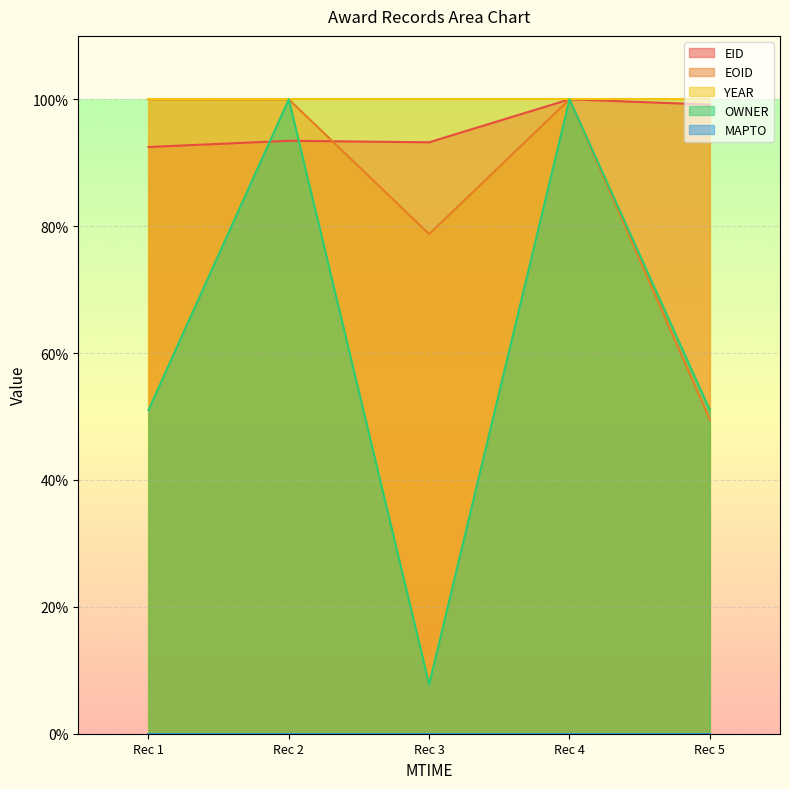

What is the greatest value displayed?

100.0